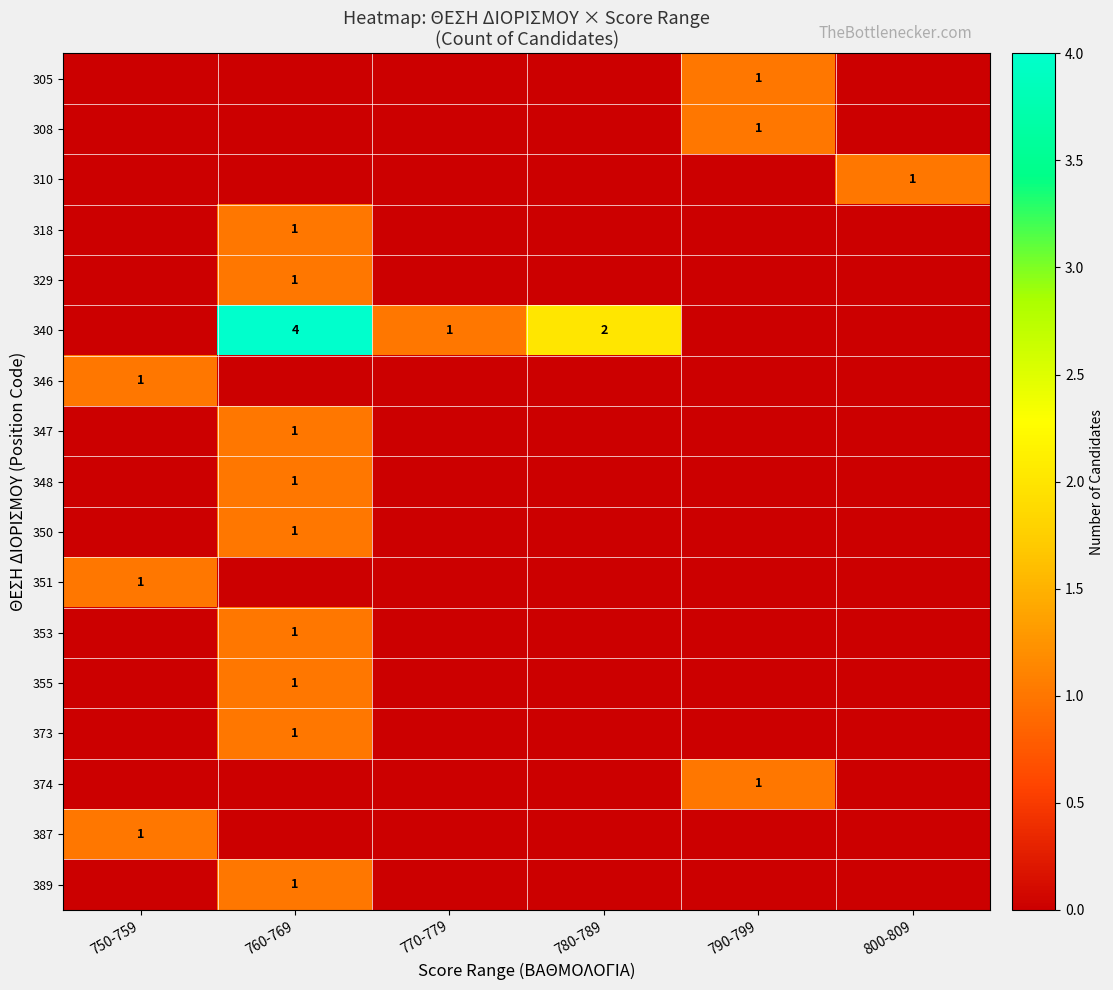

True or false: 350 has a value of 0 at 750-759.

True